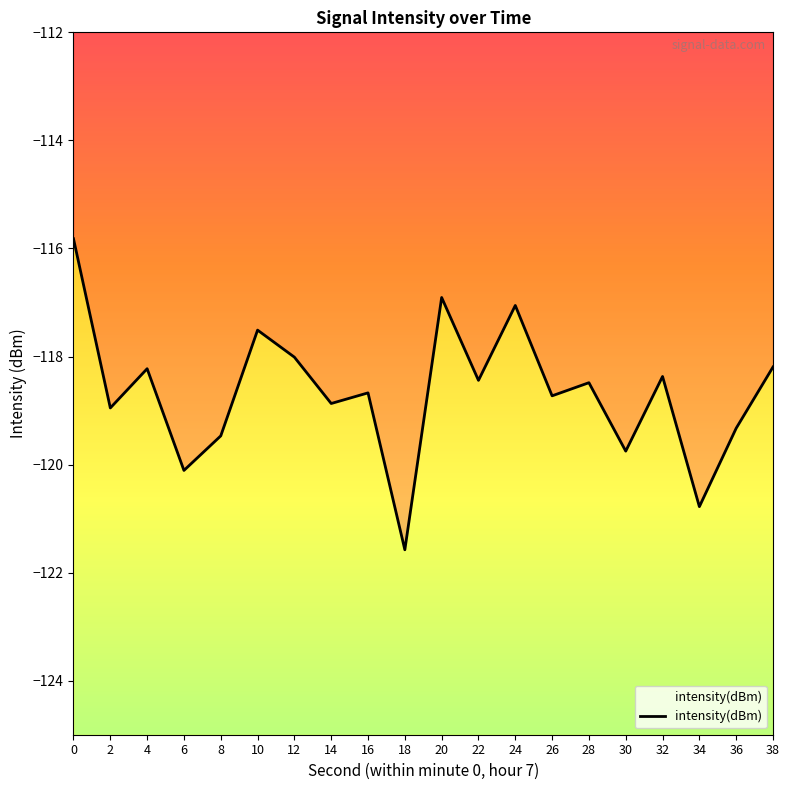

Rank the categories by value from lowest to highest.

18, 34, 6, 30, 8, 36, 2, 14, 26, 16, 28, 22, 32, 4, 38, 12, 10, 24, 20, 0